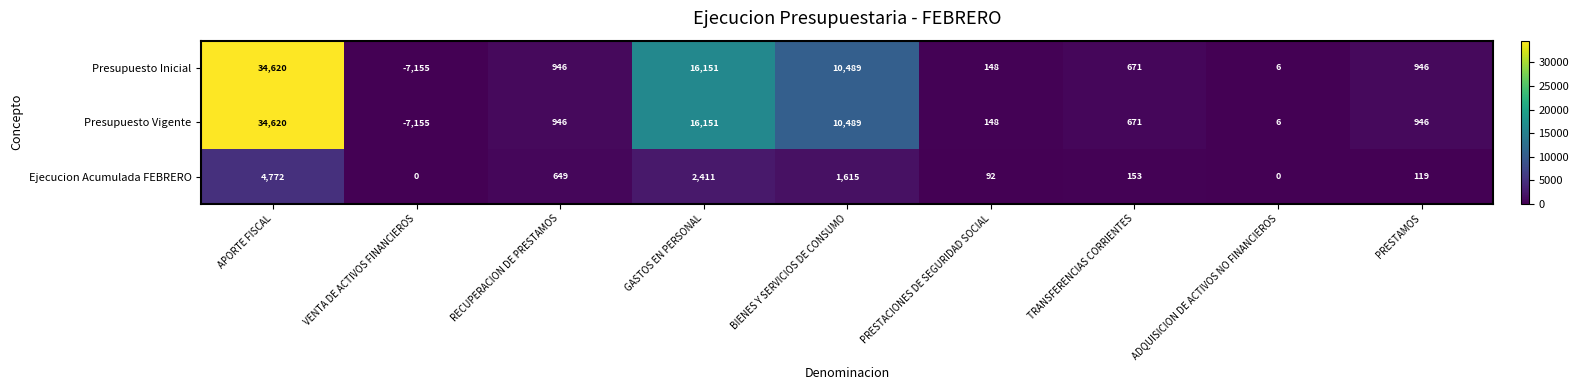

At which category is the sum across all series the highest?

APORTE FISCAL